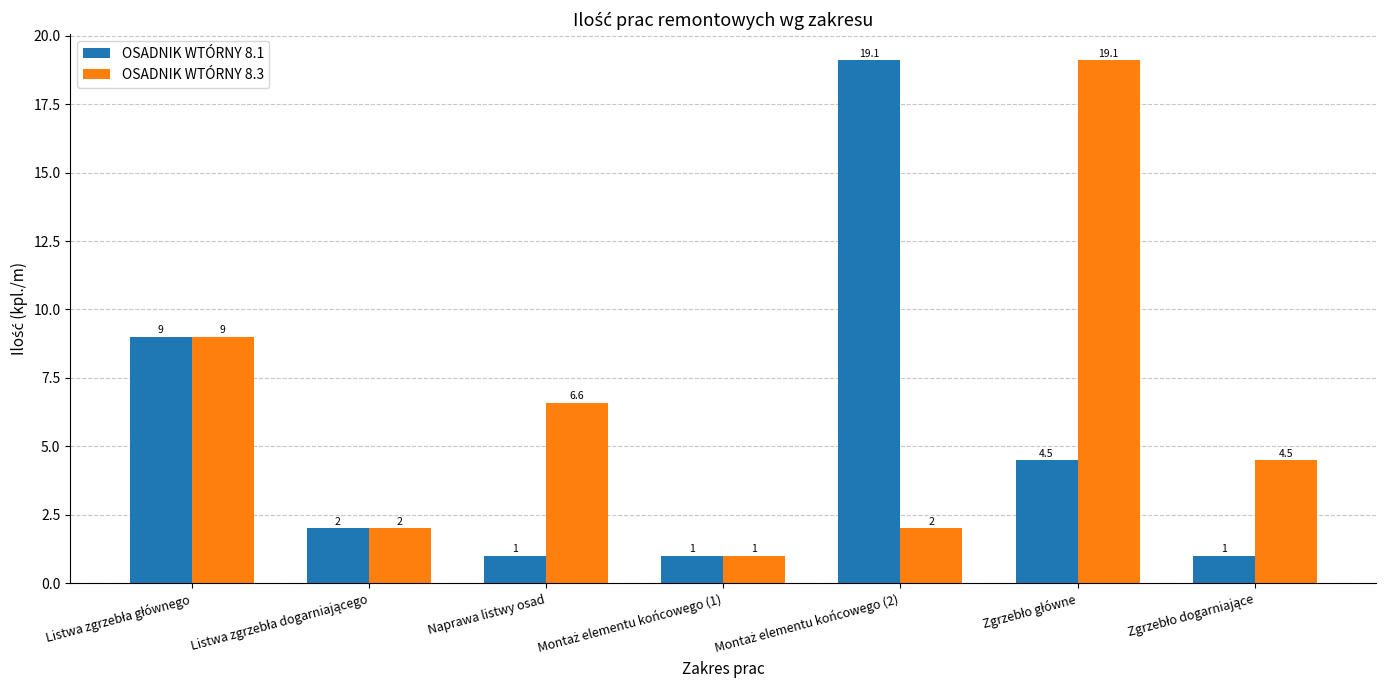

How many data points in OSADNIK WTÓRNY 8.3 are above 4?

4